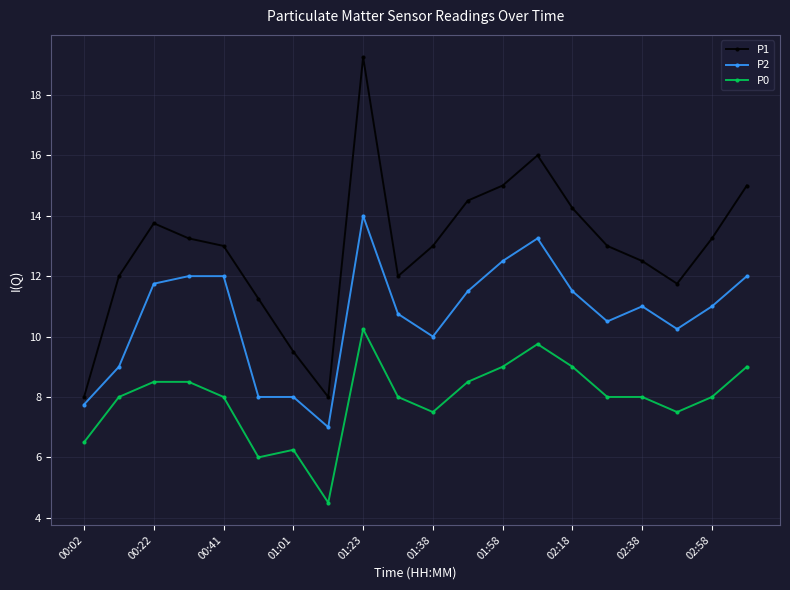

True or false: P2 and P0 intersect in this chart.

False